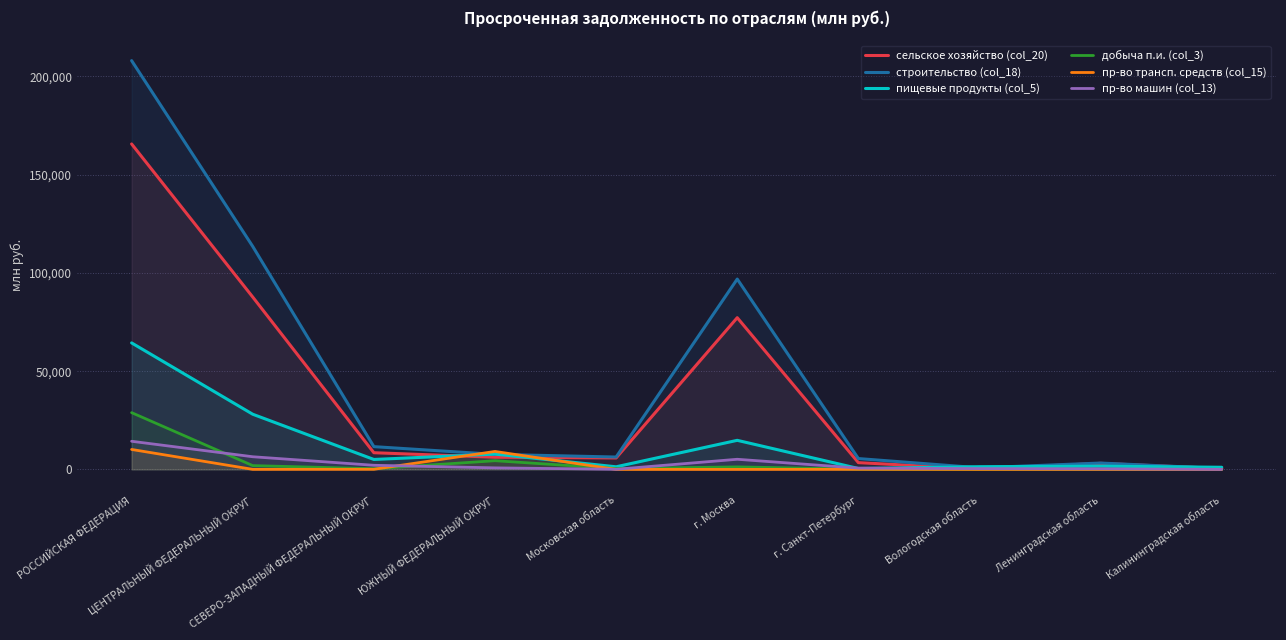

Which series has the largest total across all categories?

строительство (col_18)